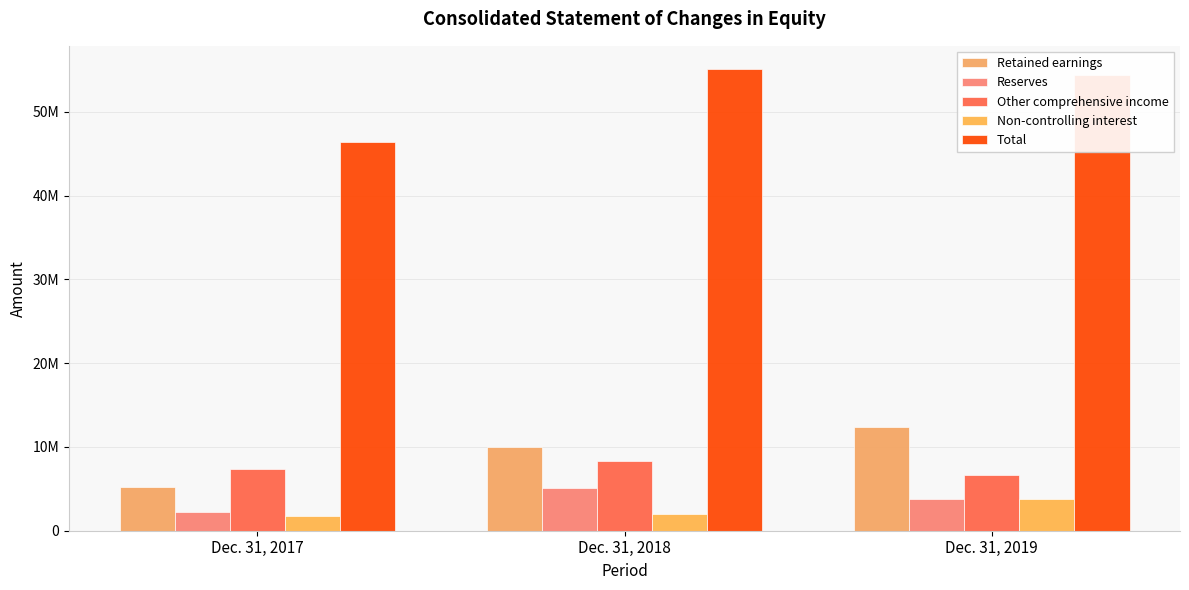

True or false: Total has a value of 80904463 at Dec. 31, 2018.

False